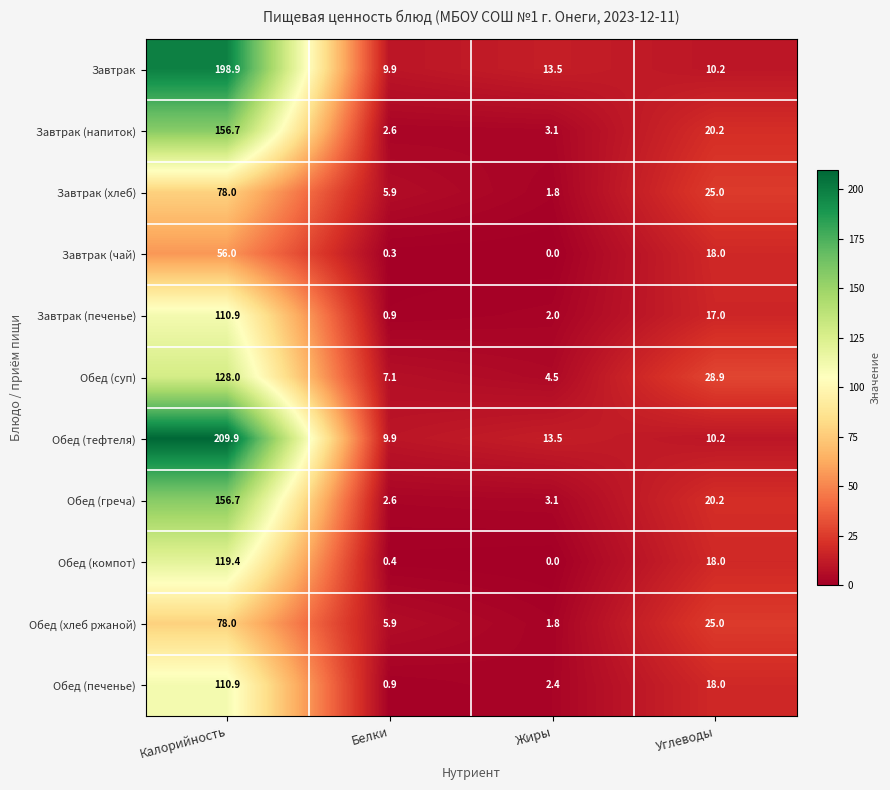

What is the maximum value shown in the chart?

209.9